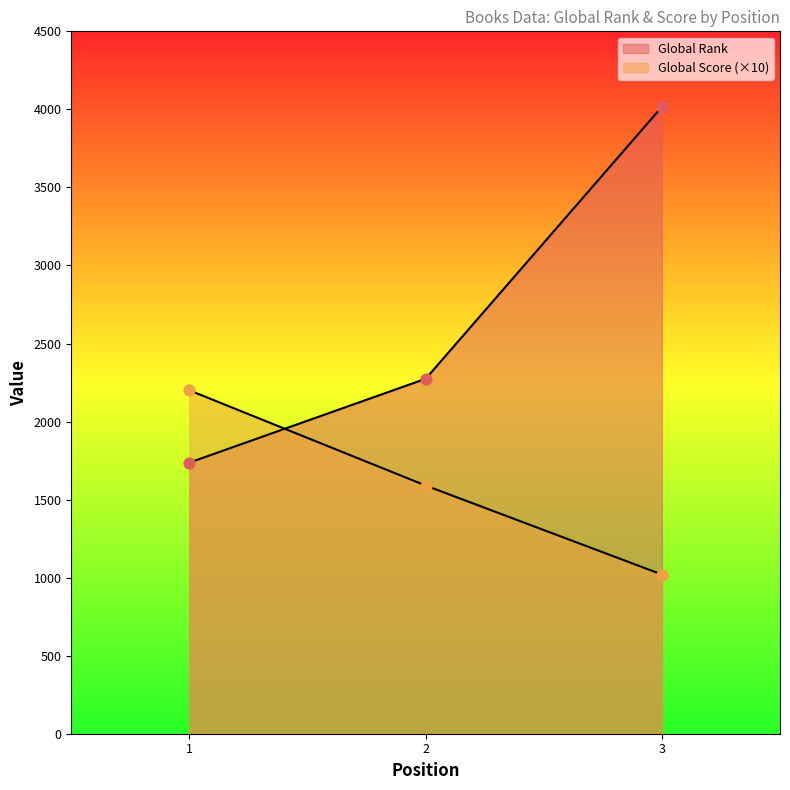

At how many categories does at least one series exceed 1945?

3